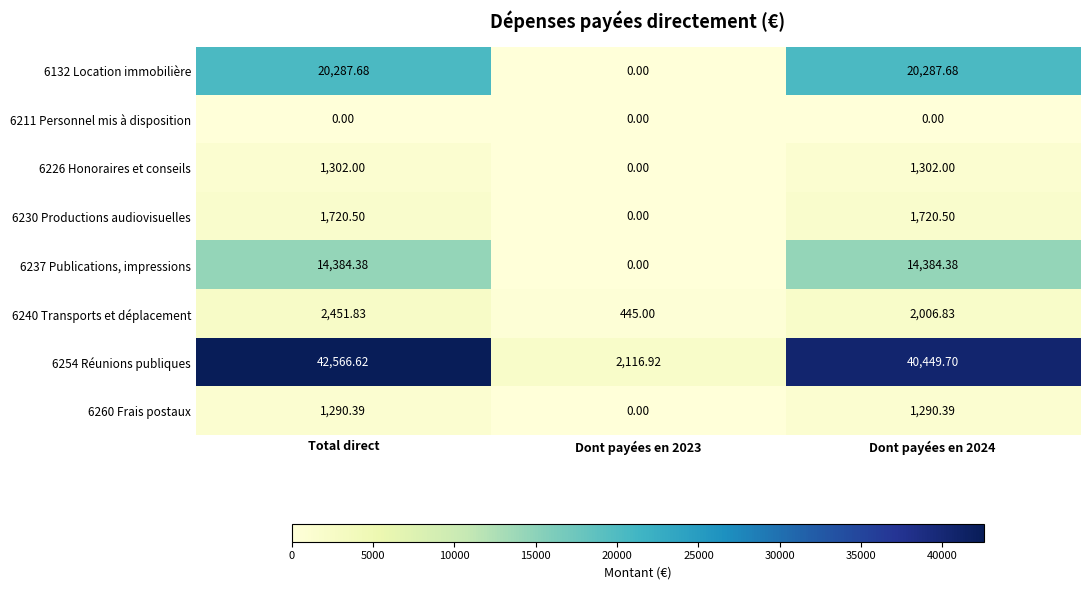

At which category is the sum across all series the highest?

Total direct